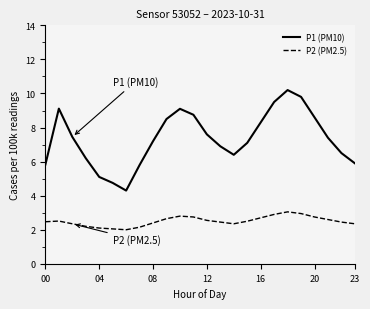

Which series has the widest spread of values?

P1 (PM10)